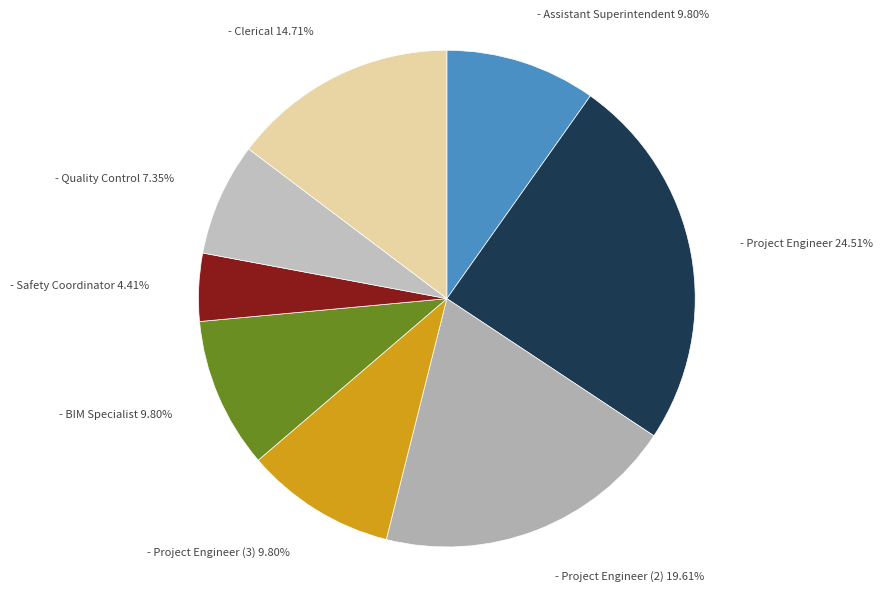

Count the number of slices in the pie.

8